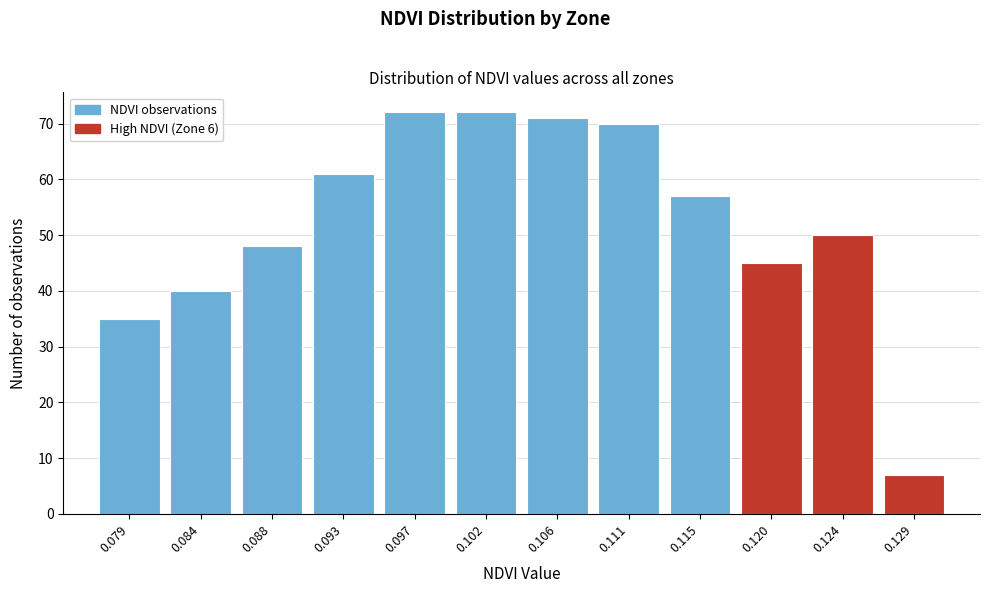

Reading left to right, extract all data points from this chart.

35	40	48	61	72	72	71	70	57	45	50	7